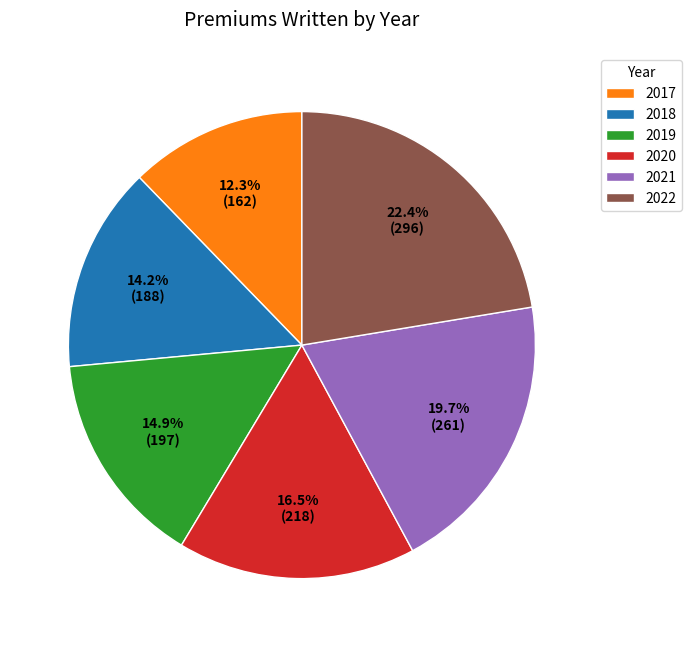

Does 2017 represent more than half of the total?

No